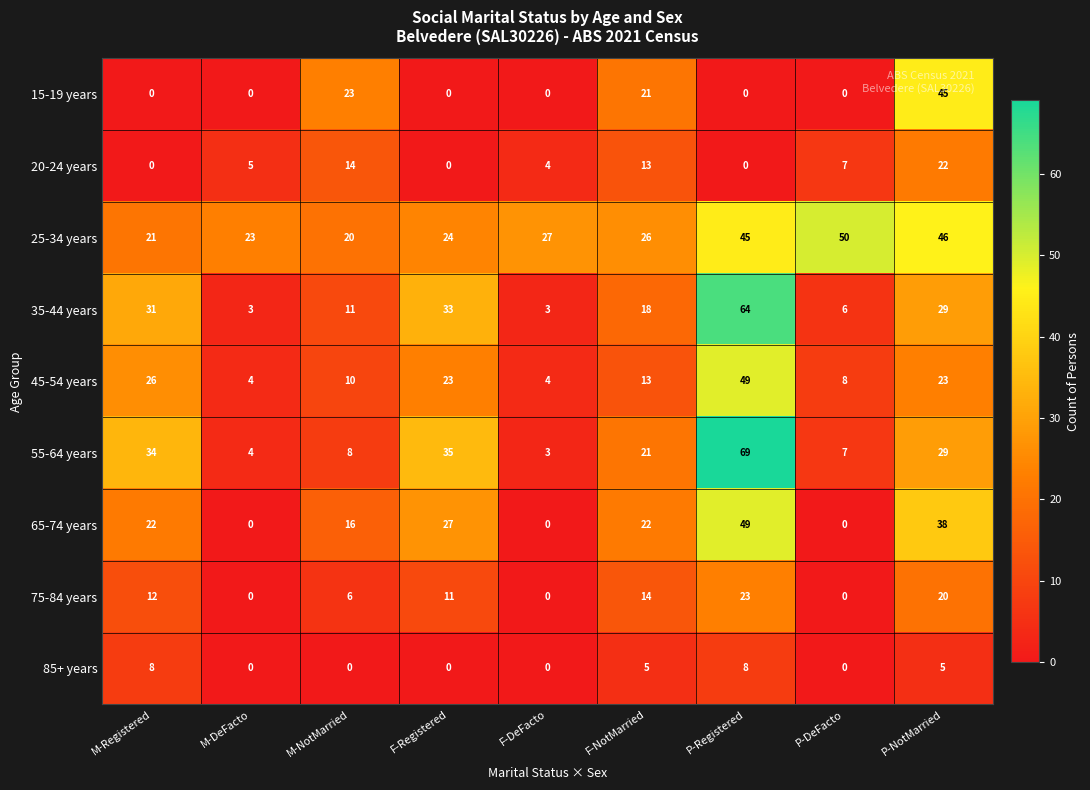

At how many categories does at least one series exceed 45?

3